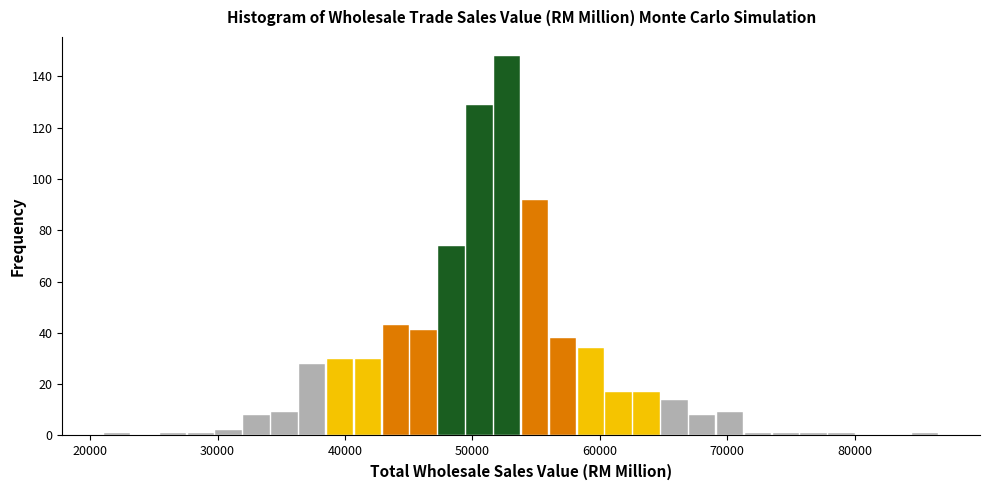

Around what value on the x-axis is the tallest bar? Give the approximate position of its centre, as read against the axis.

53000